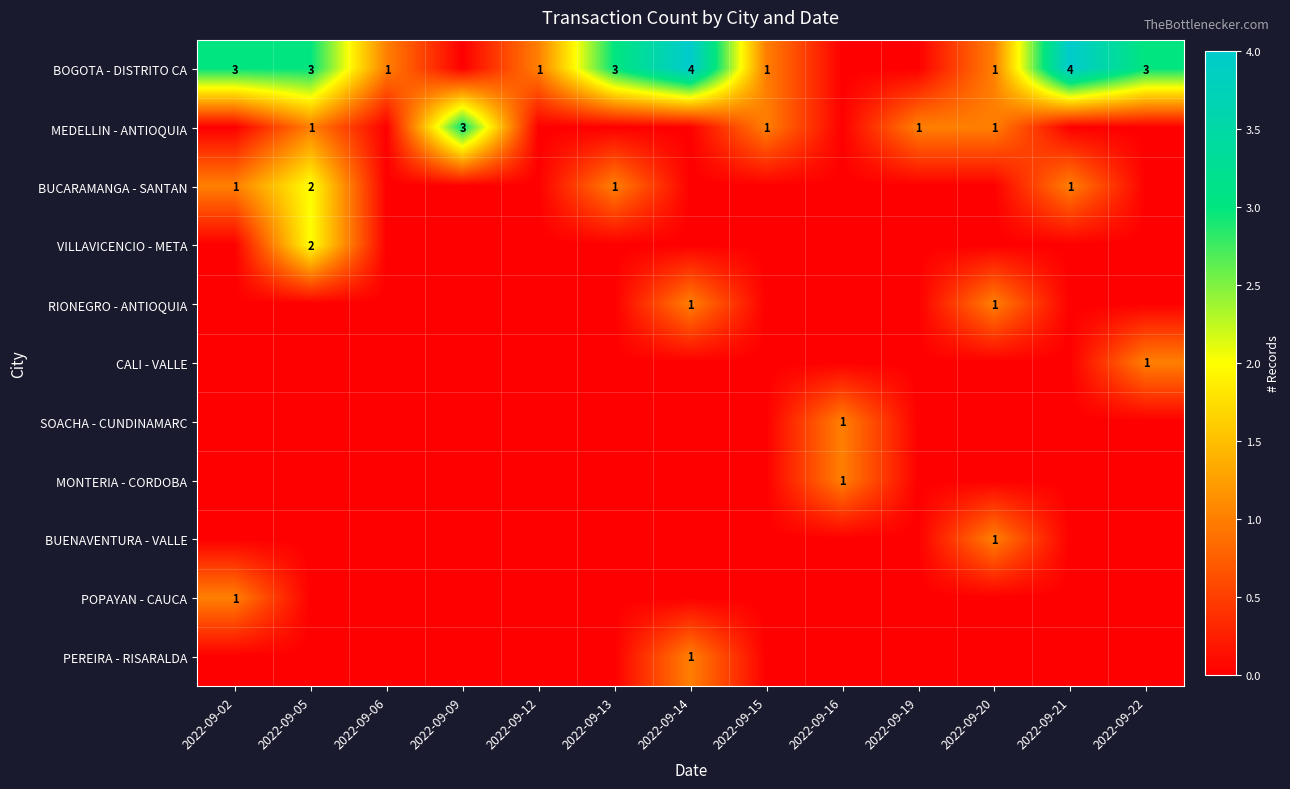

The value of BOGOTA - DISTRITO CA at 2022-09-14 is 4. True or false?

True